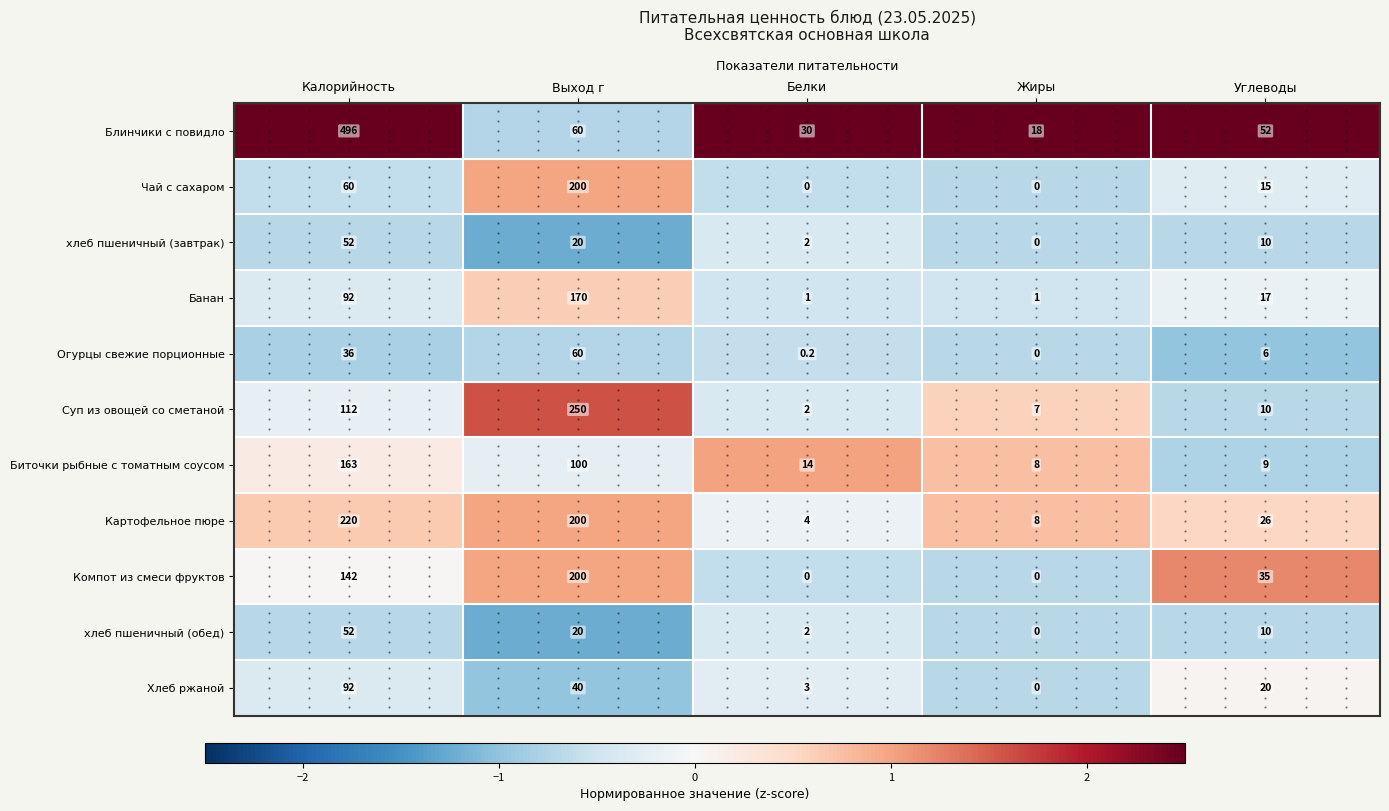

What is the spread (max minus min) of values at Выход г?

230.0